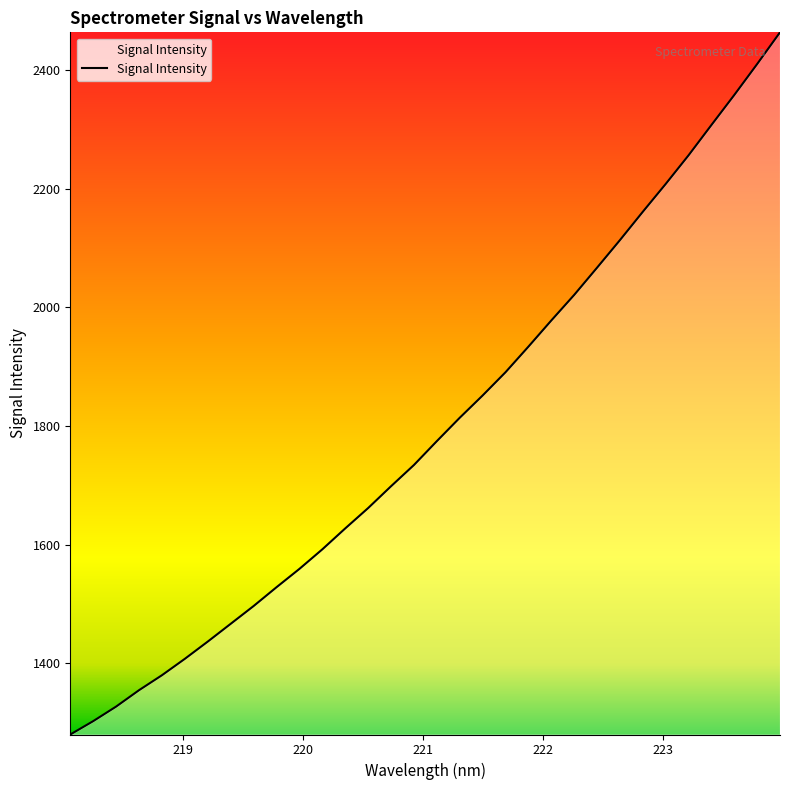

True or false: there are more than 0 points higher than both neighbors.

False